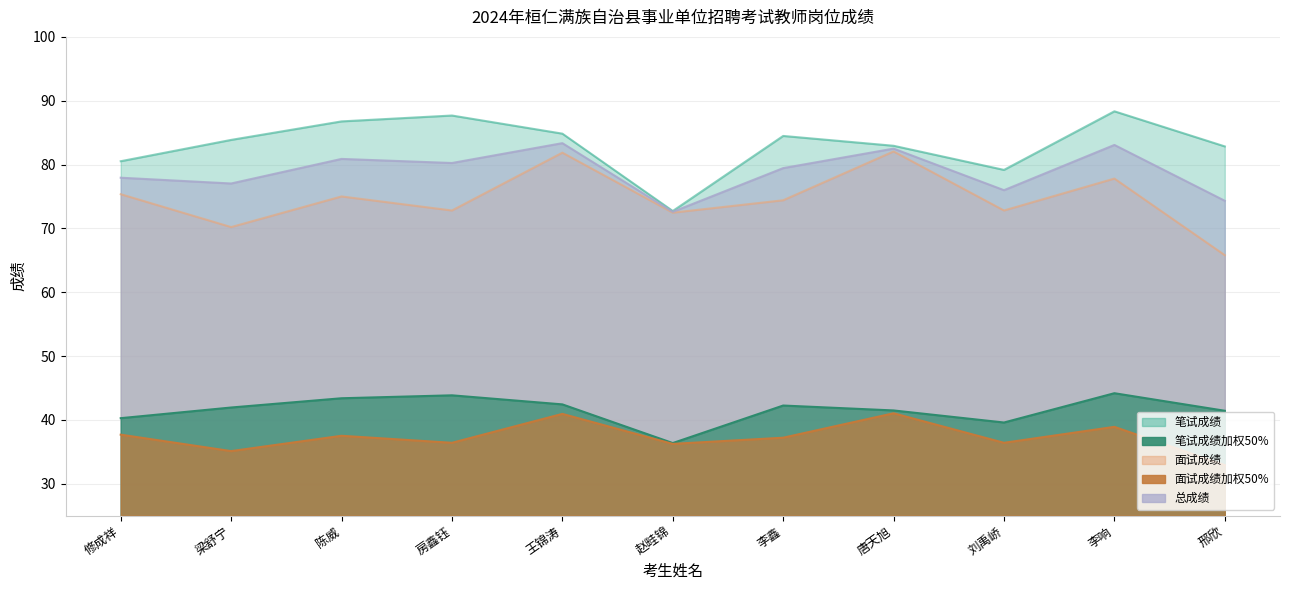

True or false: 面试成绩 has a value of 70.2 at 梁舒宁.

True